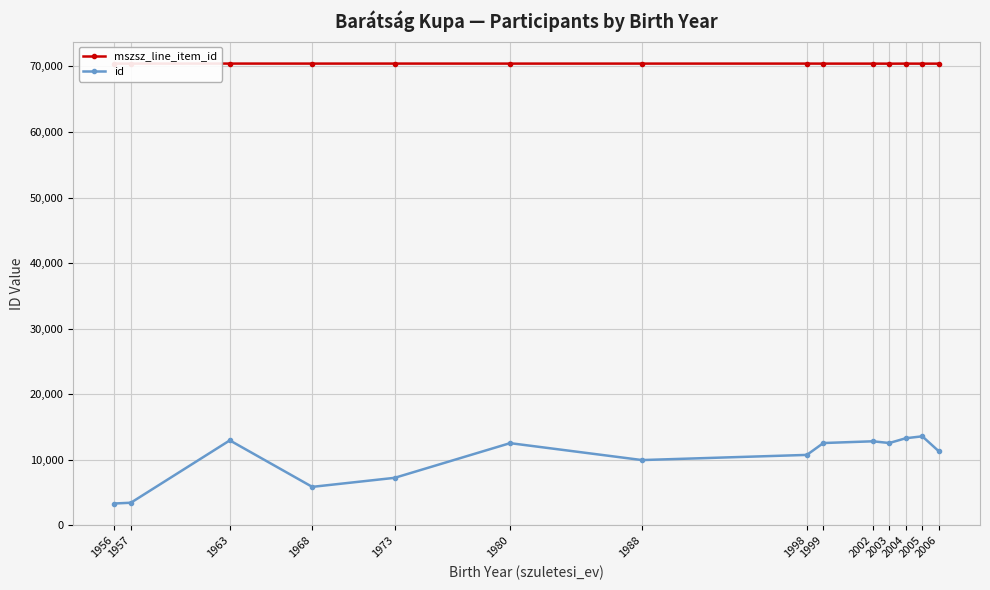

What is the minimum value shown in the chart?

3306.0